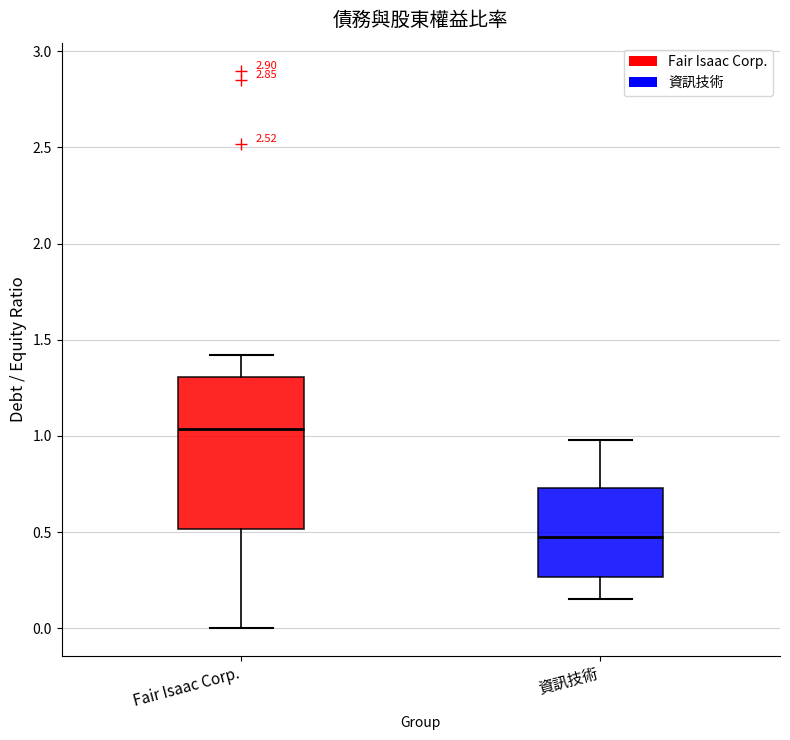

Where is the upper edge of the box for Fair Isaac Corp. on the y-axis? The values are not printed on the chart, so give them approximately, as read against the axis.

1.30